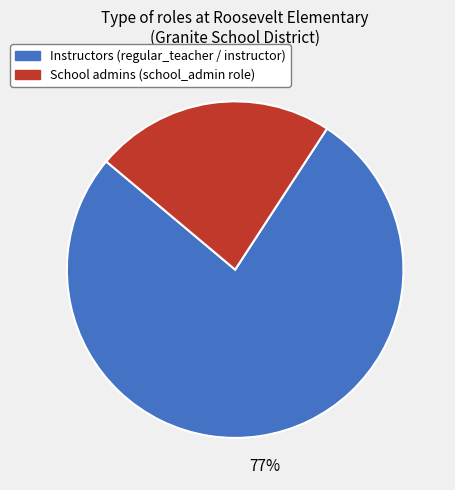

Is there any slice that represents more than half of the pie?

Yes